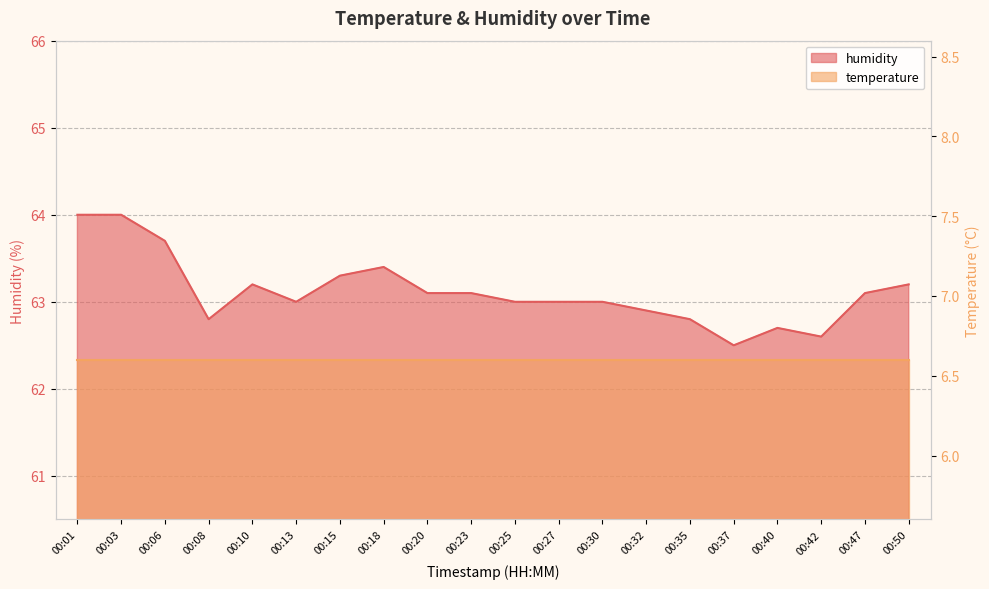

At which category does the data reach its first local peak?

00:10